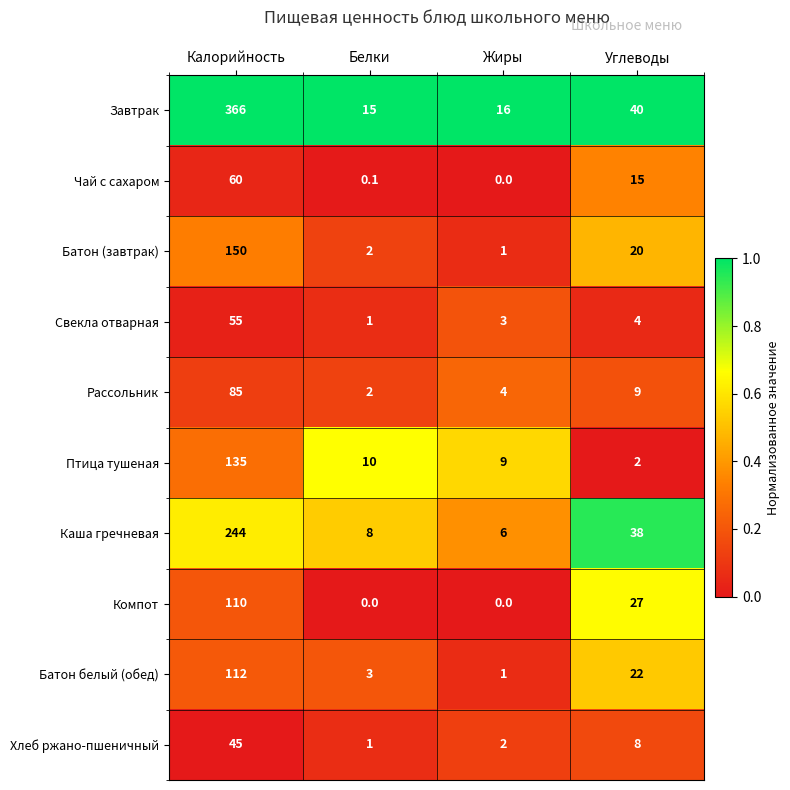

At which label is Рассольник closest to 43?

Углеводы